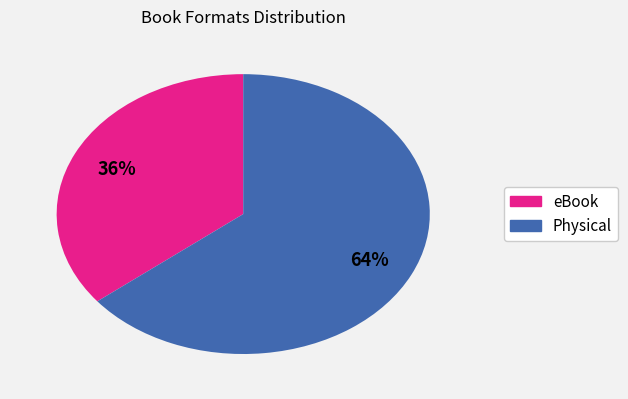

To the nearest percent, what is the average slice percentage?

50%